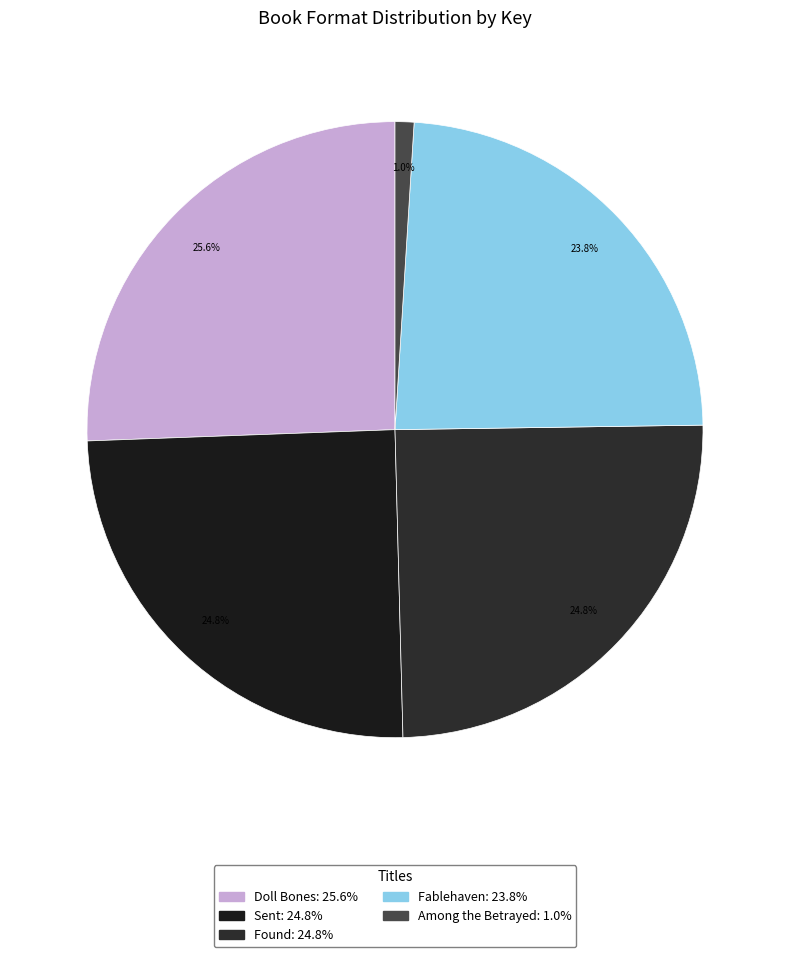

How many slices are in this pie chart?

5